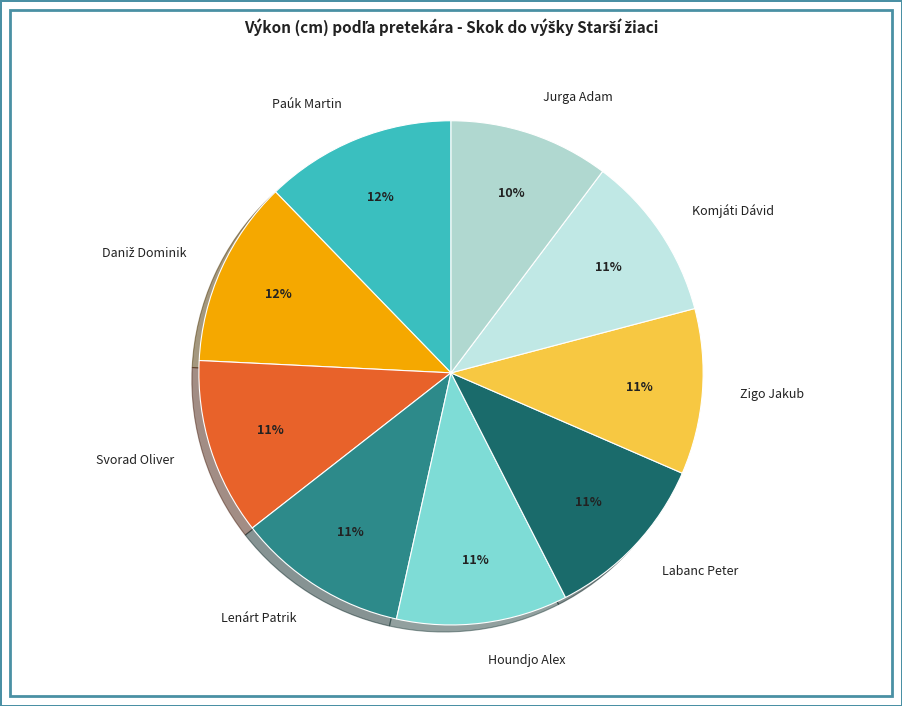

Is Jurga Adam the majority of the pie?

No